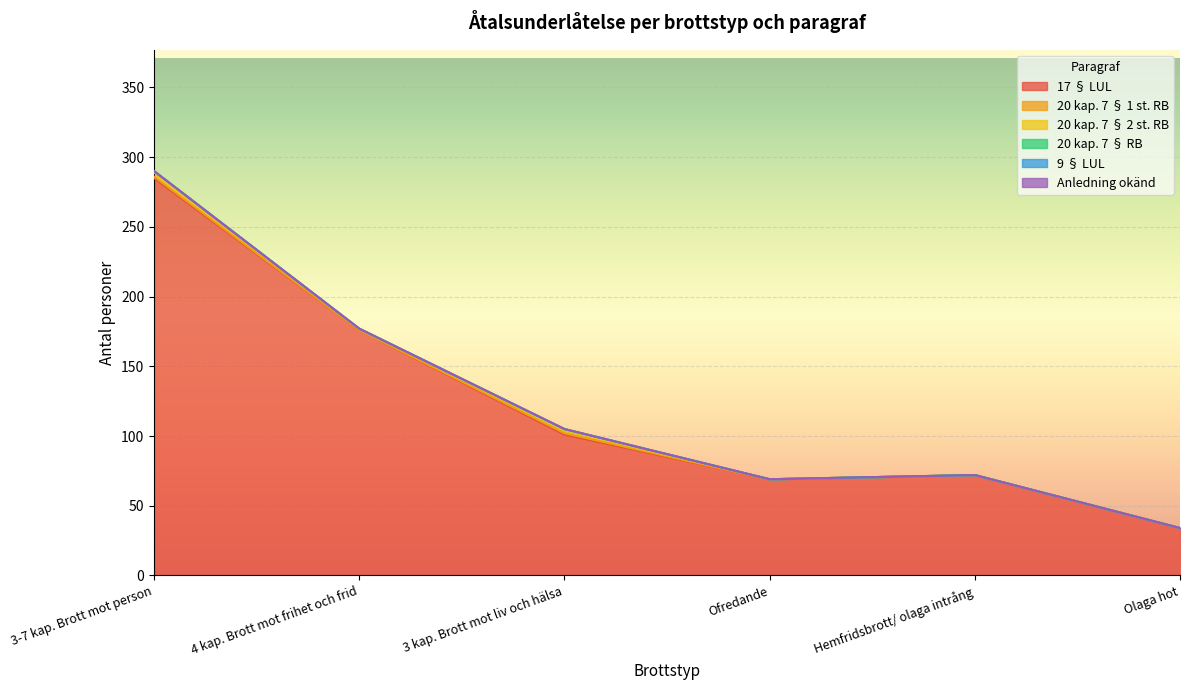

Count the 20 kap. 7 § 1 st. RB values in the range 0 to 1.

6